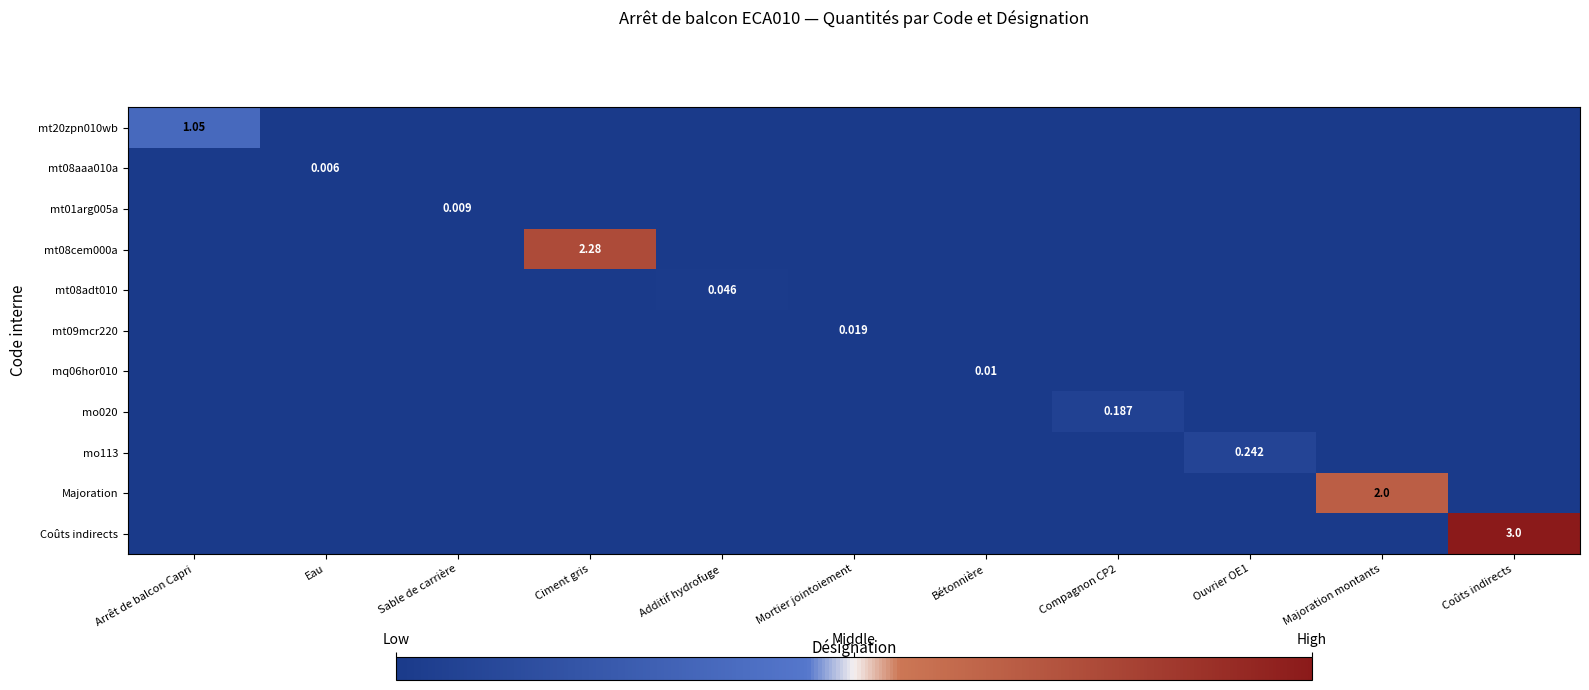

The Majoration series shows -1.2 at Sable de carrière. True or false?

False